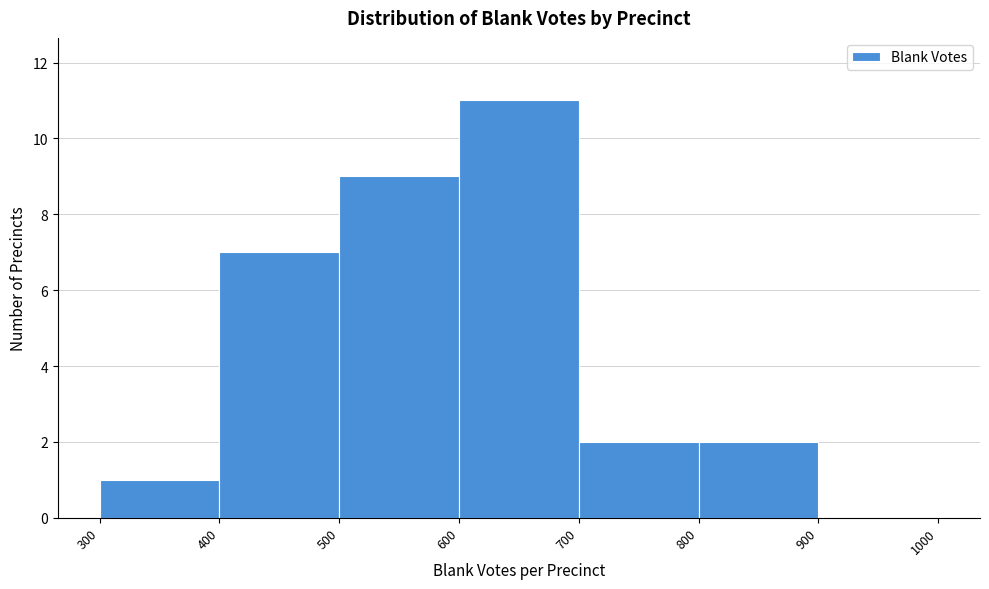

Reading left to right, transcribe this chart: for each bar, give the range it covers on the x-axis and its height. The values are not printed on the chart, so give them approximately, as read against the axis.

300 to 400: 1
400 to 500: 7
500 to 600: 9
600 to 700: 11
700 to 800: 2
800 to 900: 2
900 to 1000: 0